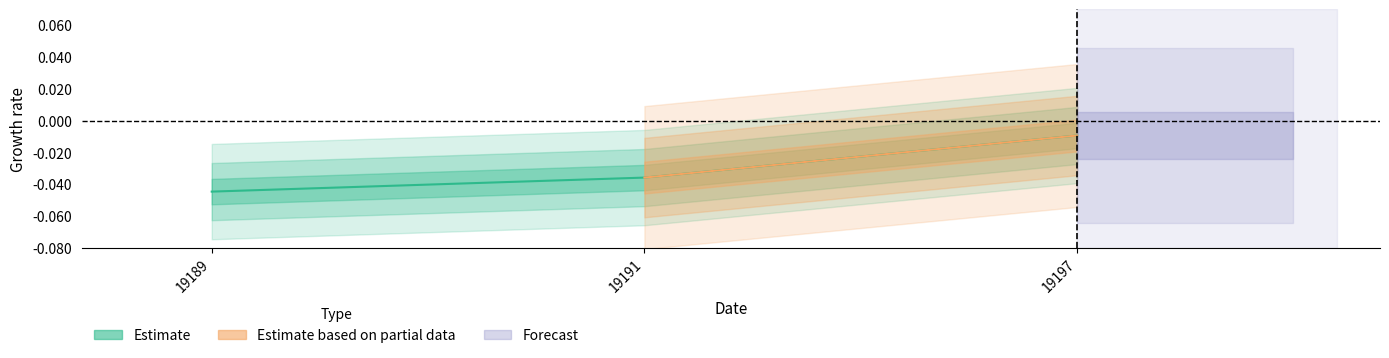

List the labels in order of value, largest first.

19197, 19191, 19189